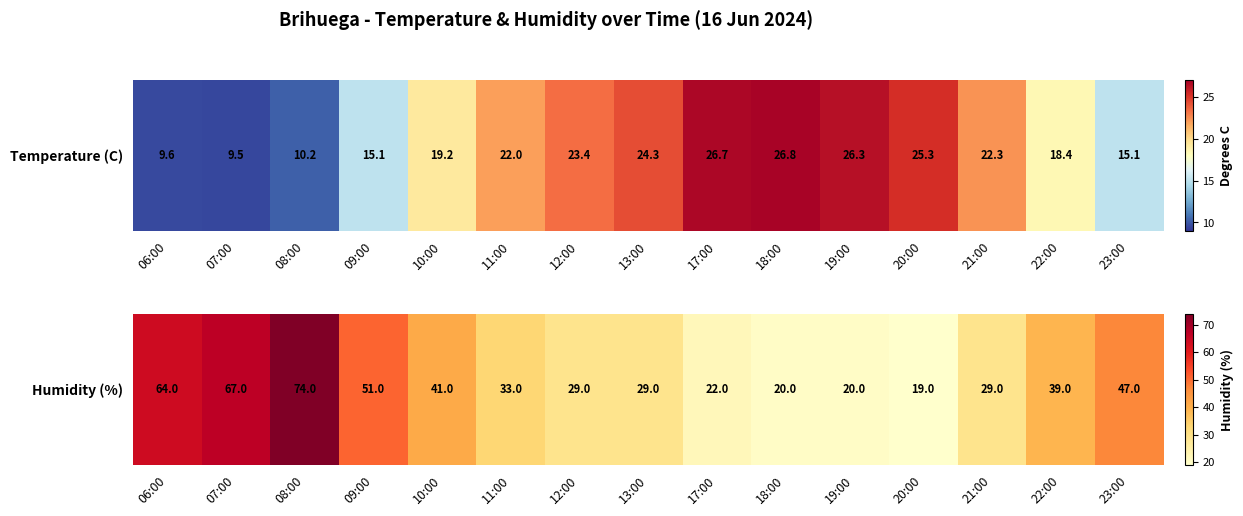

List the labels in order of value, largest first.

08:00, 07:00, 06:00, 09:00, 23:00, 10:00, 22:00, 11:00, 12:00, 13:00, 21:00, 17:00, 18:00, 19:00, 20:00